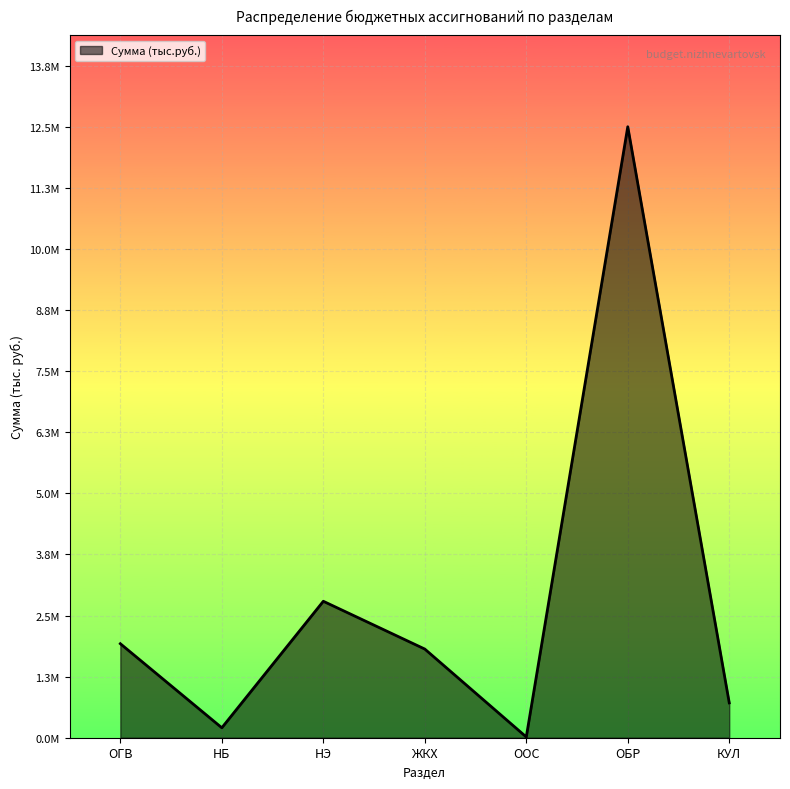

Reading left to right, extract all data points from this chart.

1929667.4	204119.4	2800659.6	1819809.3	15480.6	12539963.7	715029.5